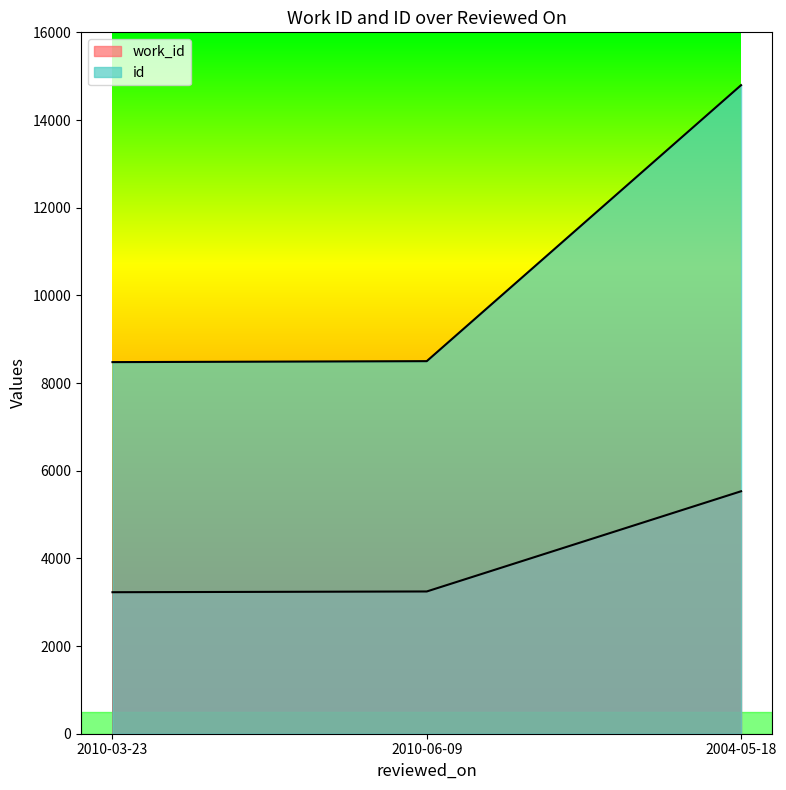

At which label does id reach its minimum?

2010-03-23